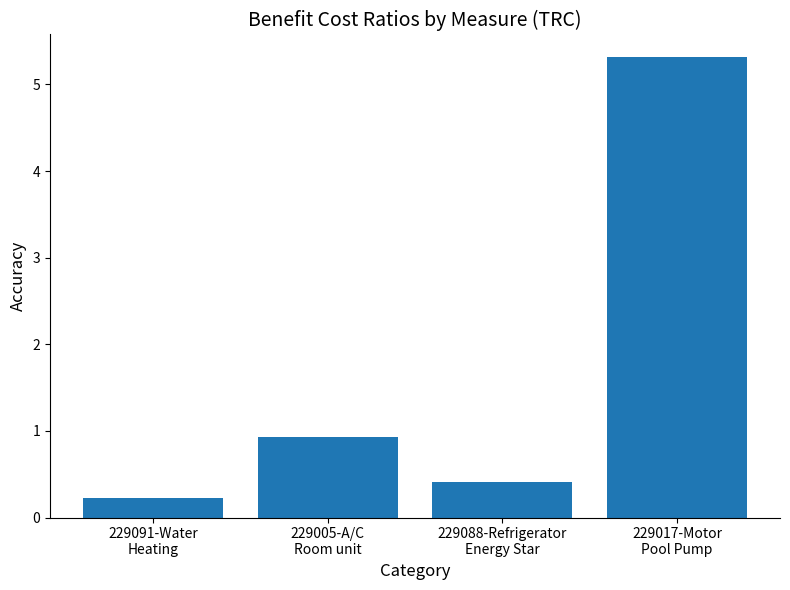

Does the chart contain any negative values?

No